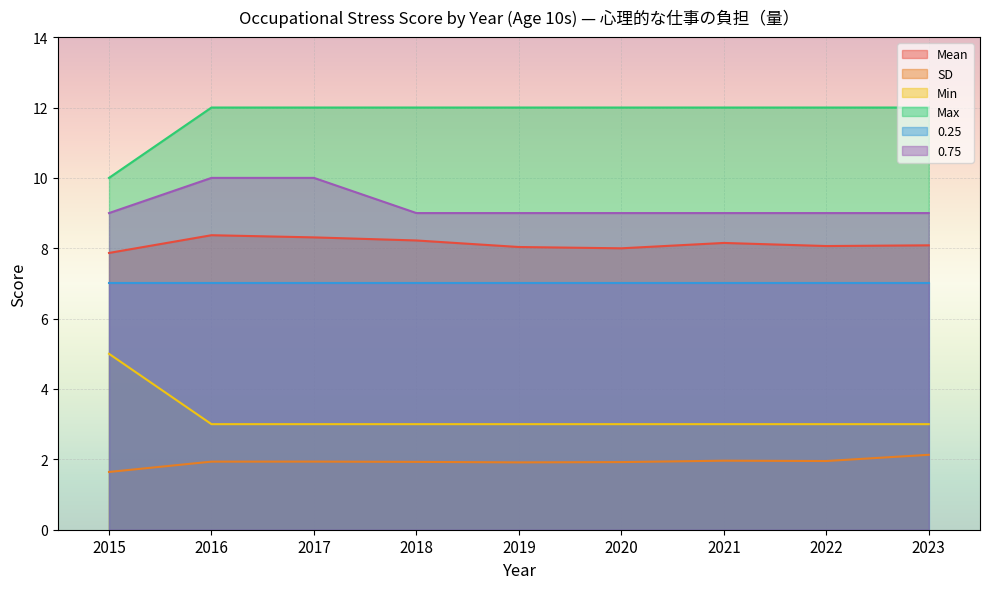

True or false: 0.75 and SD intersect in this chart.

False